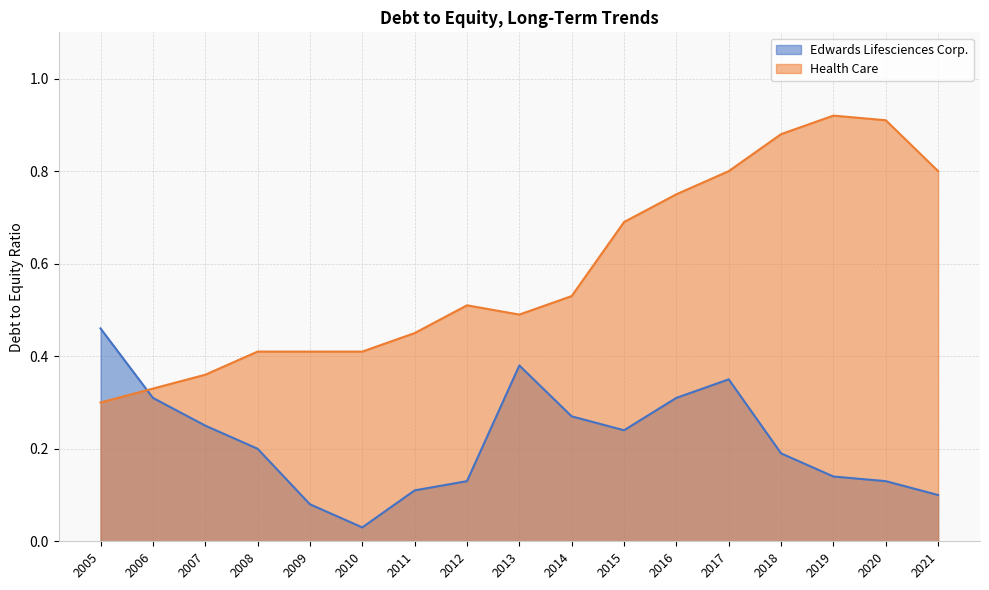

Read the Health Care value at 2007.

0.4